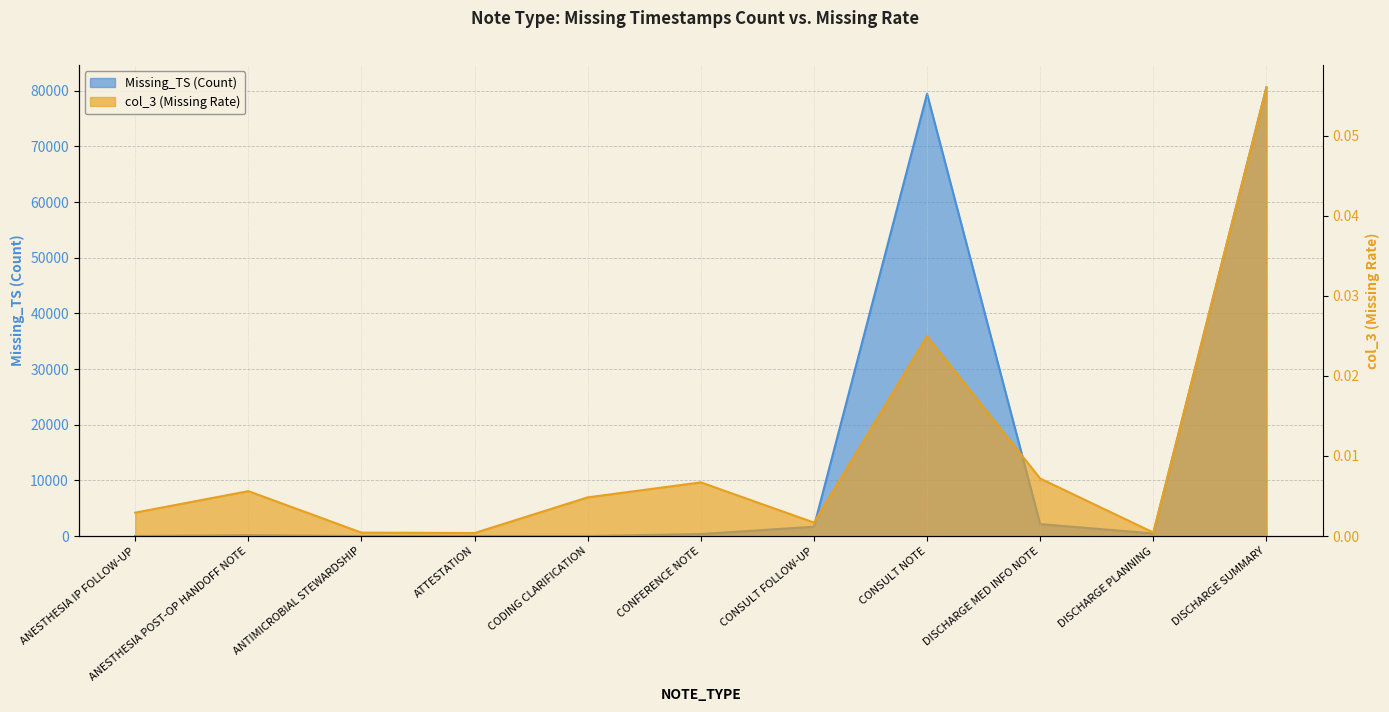

Is the value of Missing_TS at ANESTHESIA IP FOLLOW-UP greater than the value of col_3 at CONSULT FOLLOW-UP?

Yes